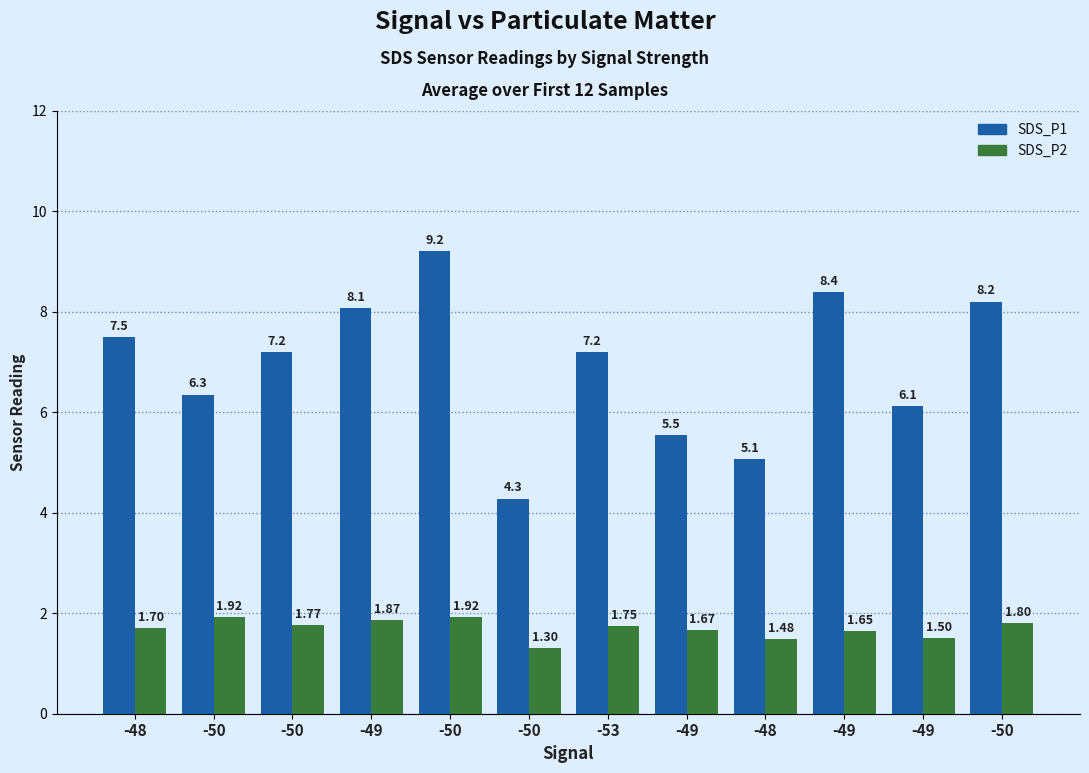

Reading left to right, extract all data points from this chart.

SDS_P1: 7.5	6.3	7.2	8.1	9.2	4.3	7.2	5.5	5.1	8.4	6.1	8.2
SDS_P2: 1.7	1.9	1.8	1.9	1.9	1.3	1.8	1.7	1.5	1.6	1.5	1.8